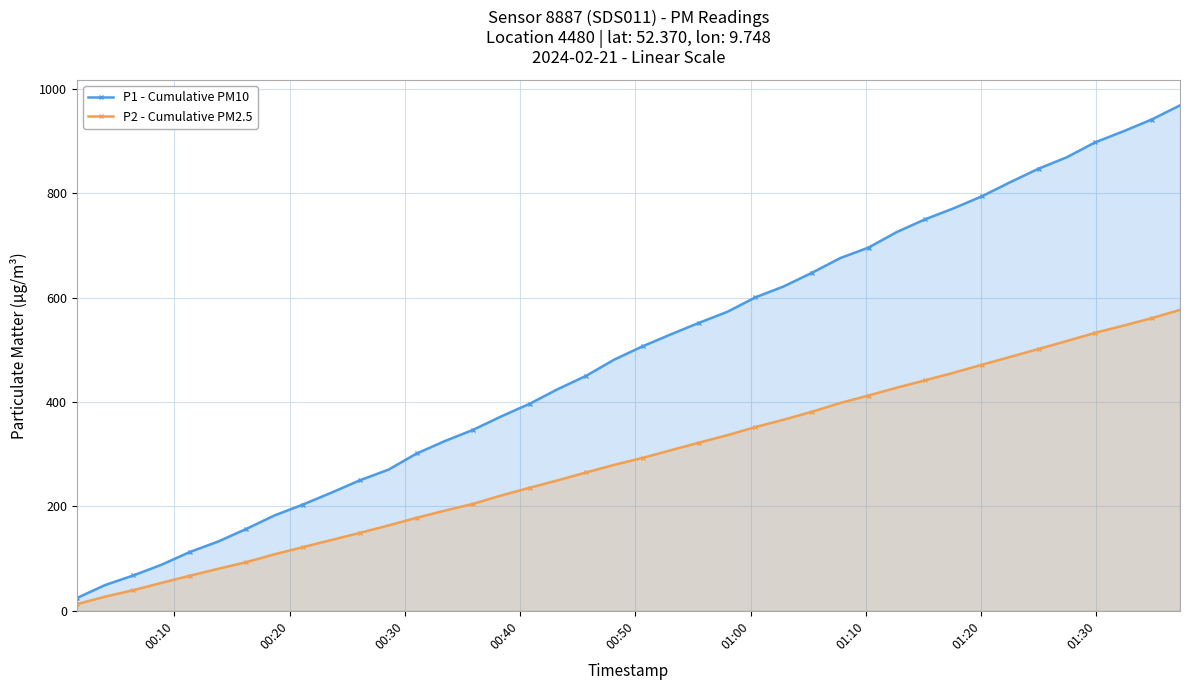

What is the maximum value shown in the chart?

968.1